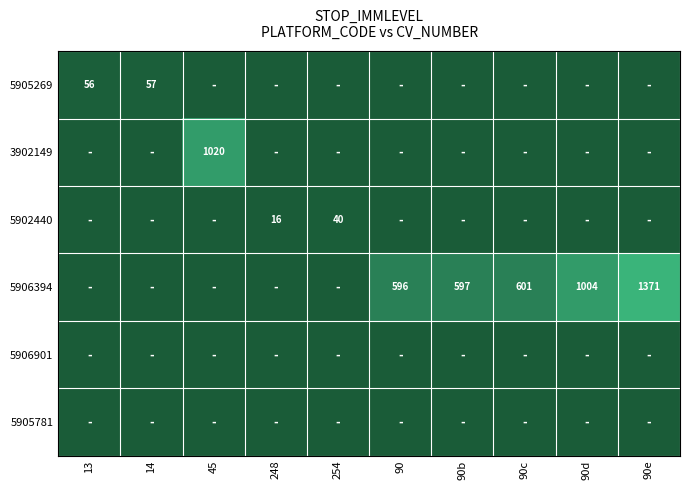

At 254, list the series in order from smallest to largest.

5905269, 3902149, 5902440, 5906394, 5906901, 5905781